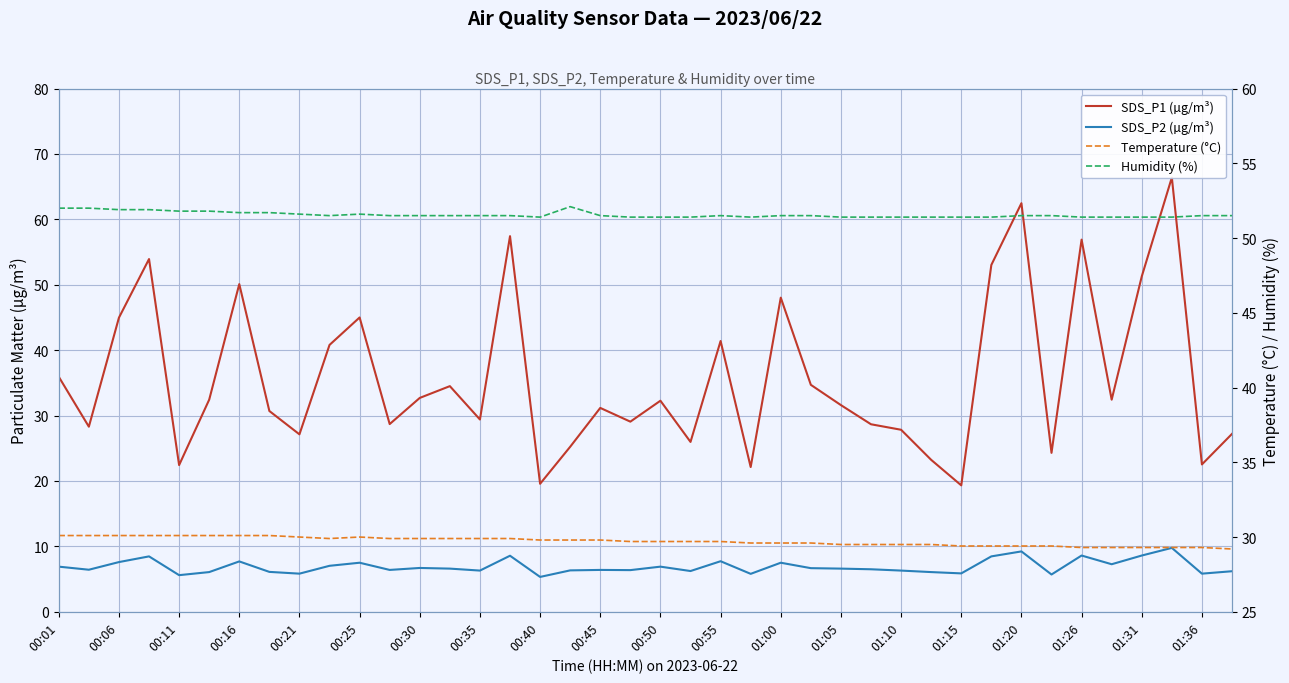

How many interior local peaks does the Humidity (%) series have?

3